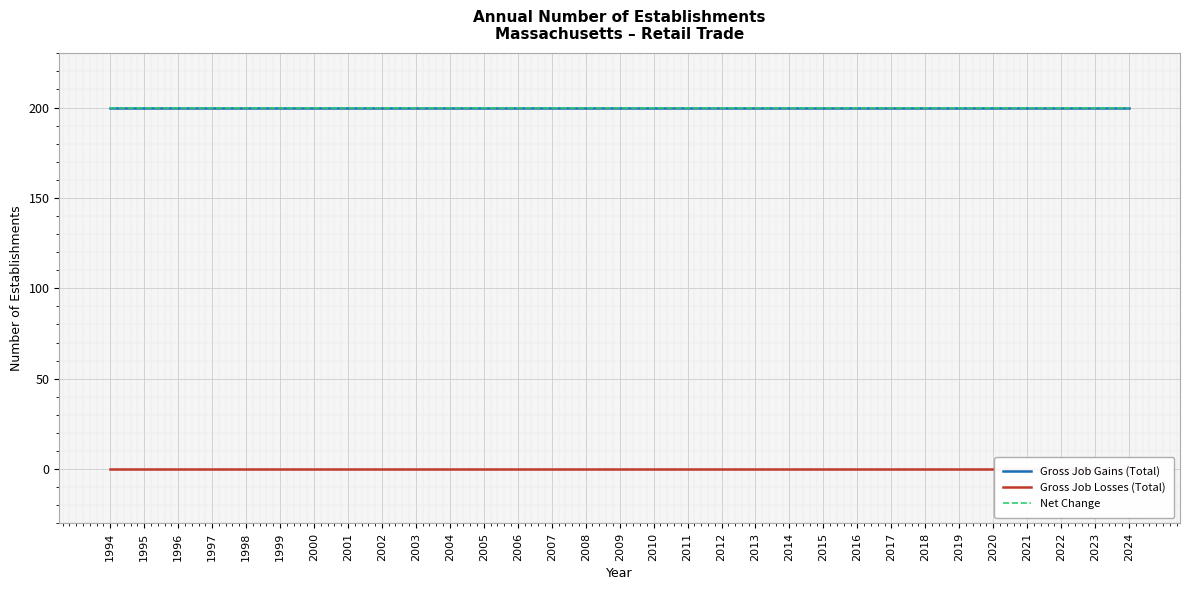

List the series in order of their peak value, lowest first.

Gross Job Losses (Total), Gross Job Gains (Total), Net Change